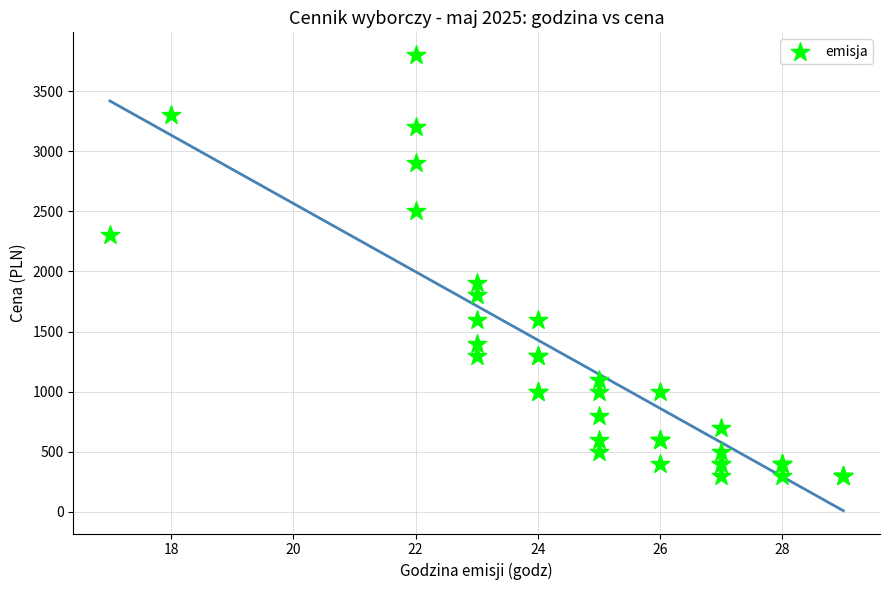

What Y value in the scatter plot is closest to 2050?

1900